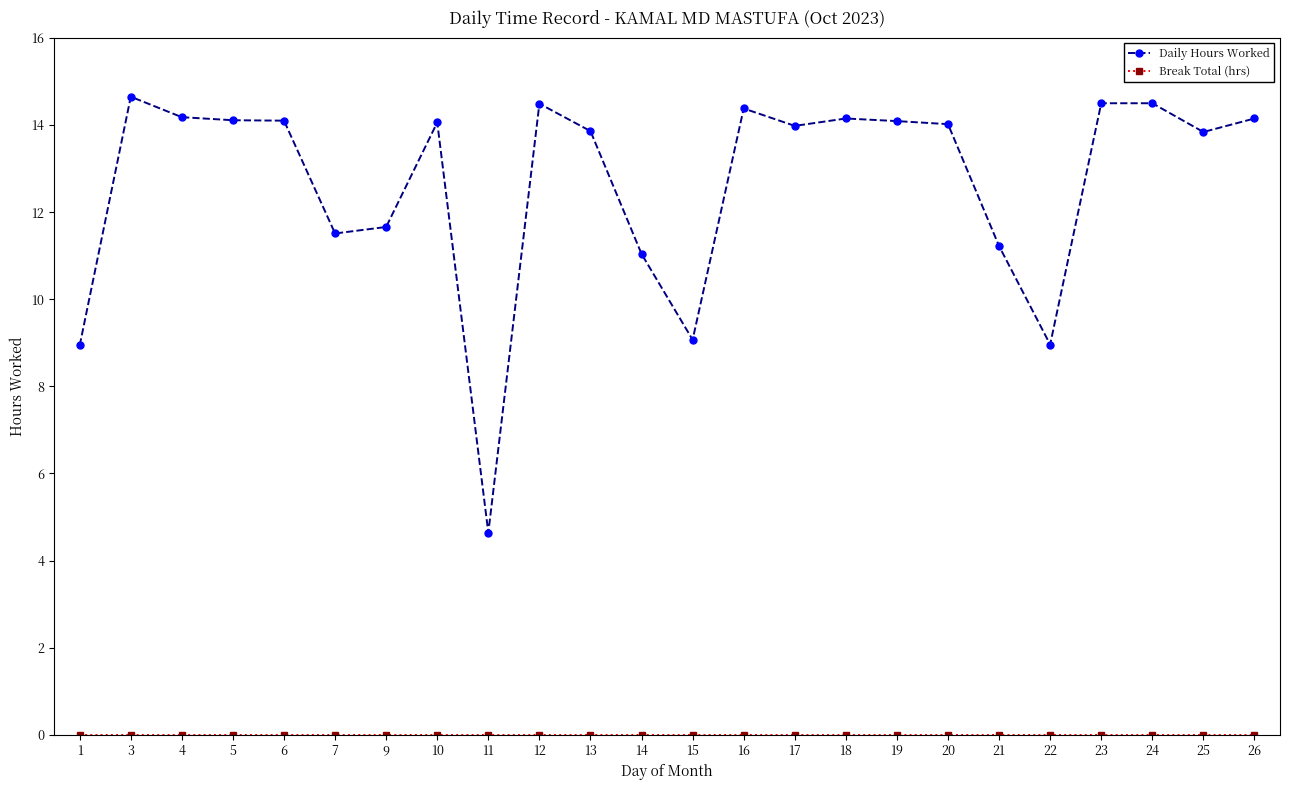

Which series has the largest total across all categories?

Daily Hours Worked